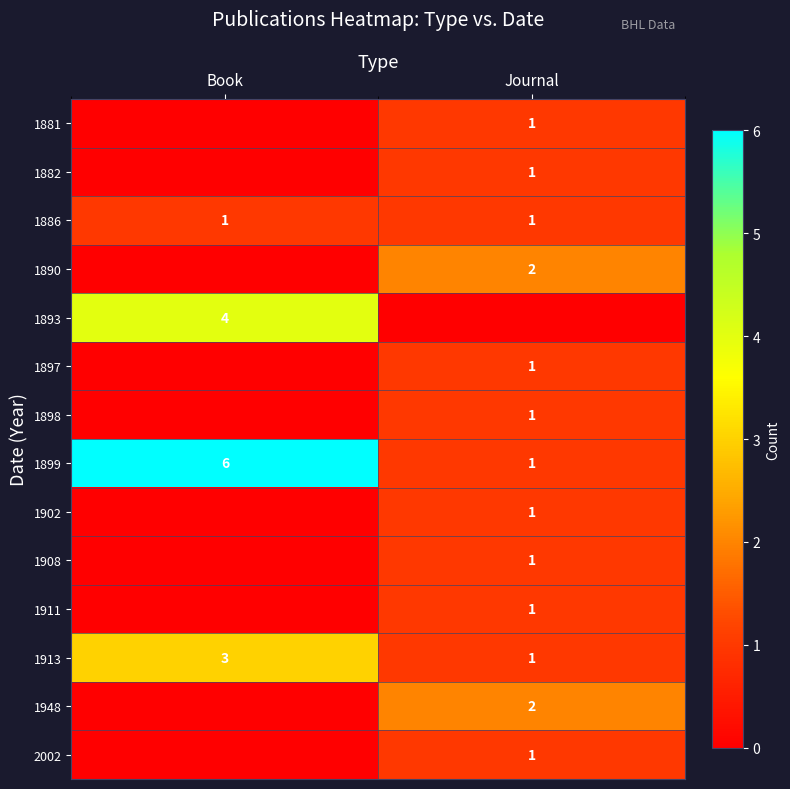

What is the sum of the 1913 values at Journal and Book?

4